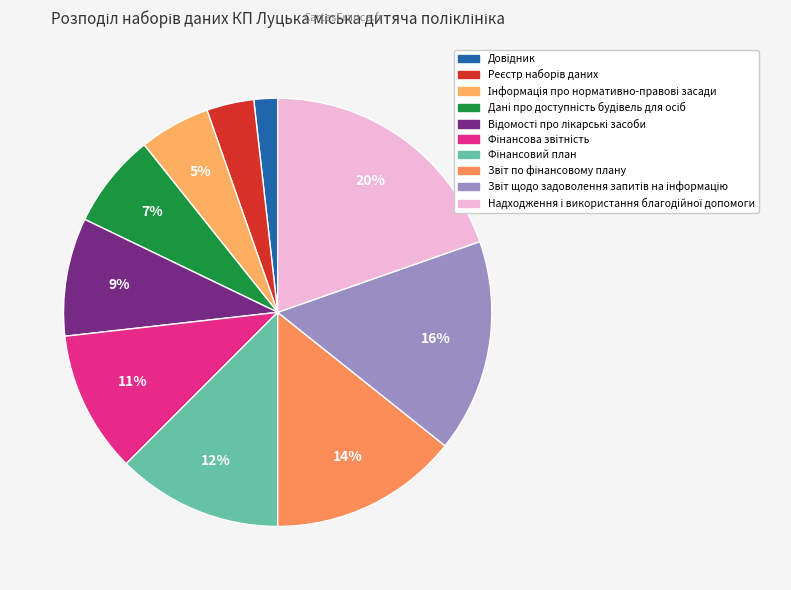

To the nearest percent, what percentage of the pie is Звіт щодо задоволення запитів на інформацію?

16%